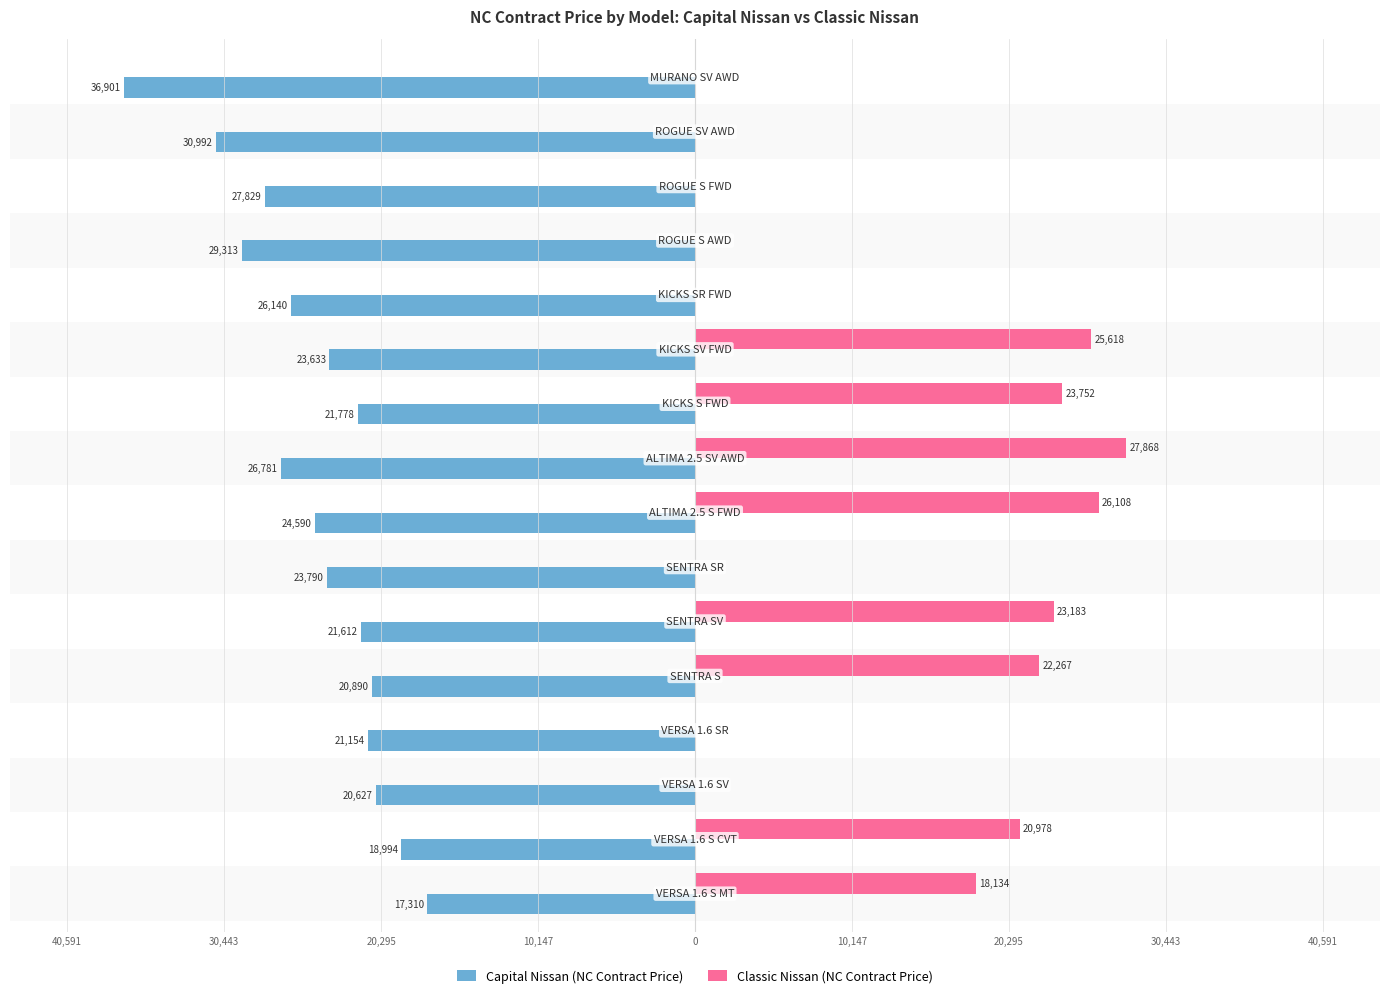

What are all the series names shown in the legend?

Capital Nissan (NC Contract Price), Classic Nissan (NC Contract Price)